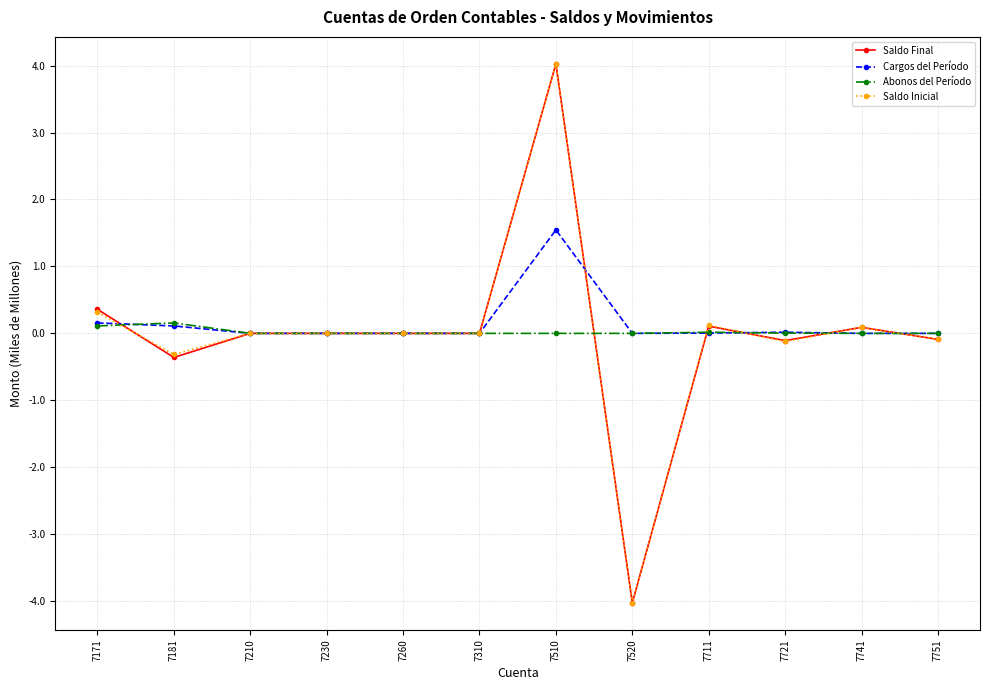

What is the value of the Saldo Final point at the 10th from the left?

-0.1